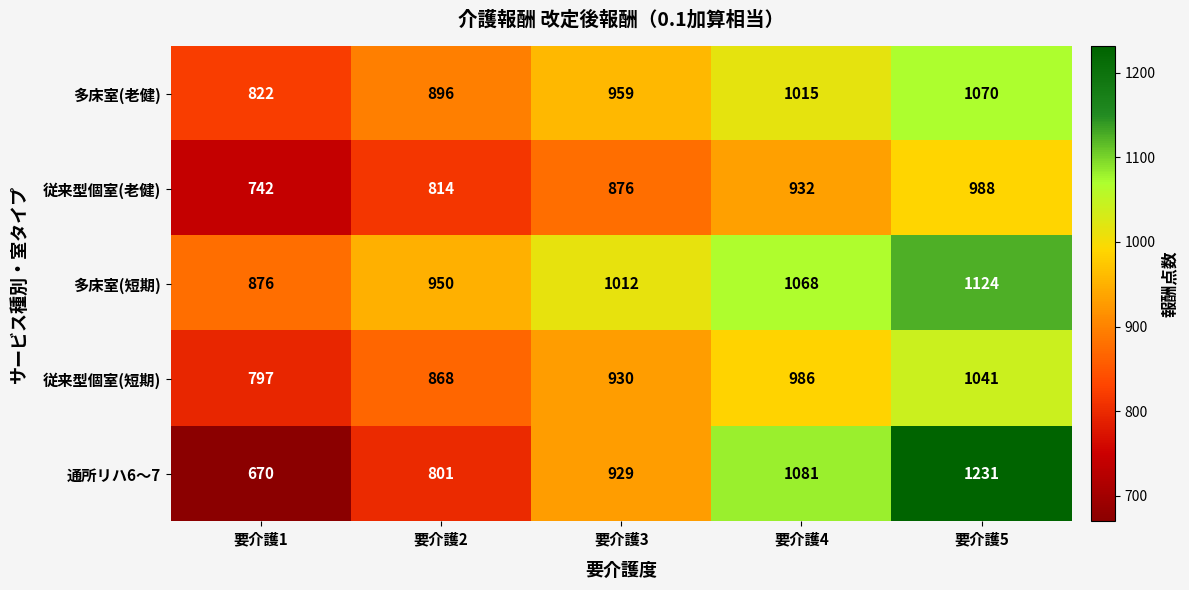

What is the difference between the maximum and second lowest values in the 多床室(短期) series?

174